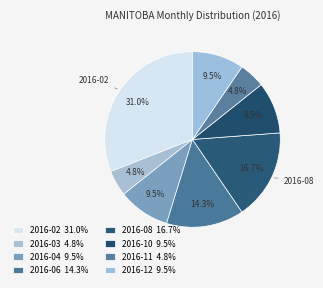

How many slices are in this pie chart?

8